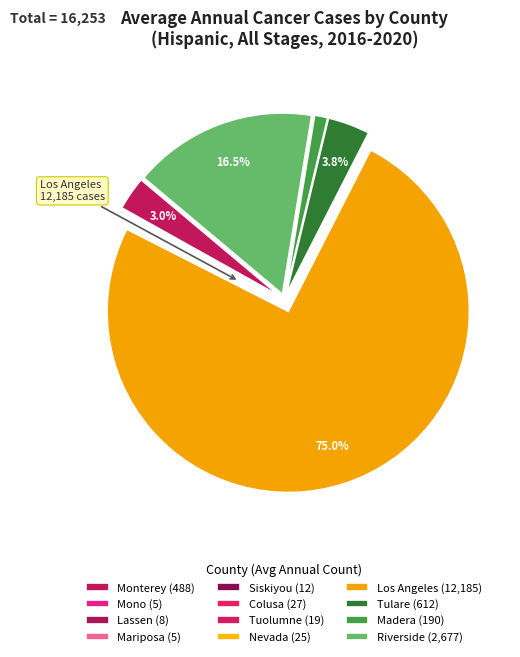

To the nearest percent, what is the difference between the Madera and Nevada slice percentages?

1%